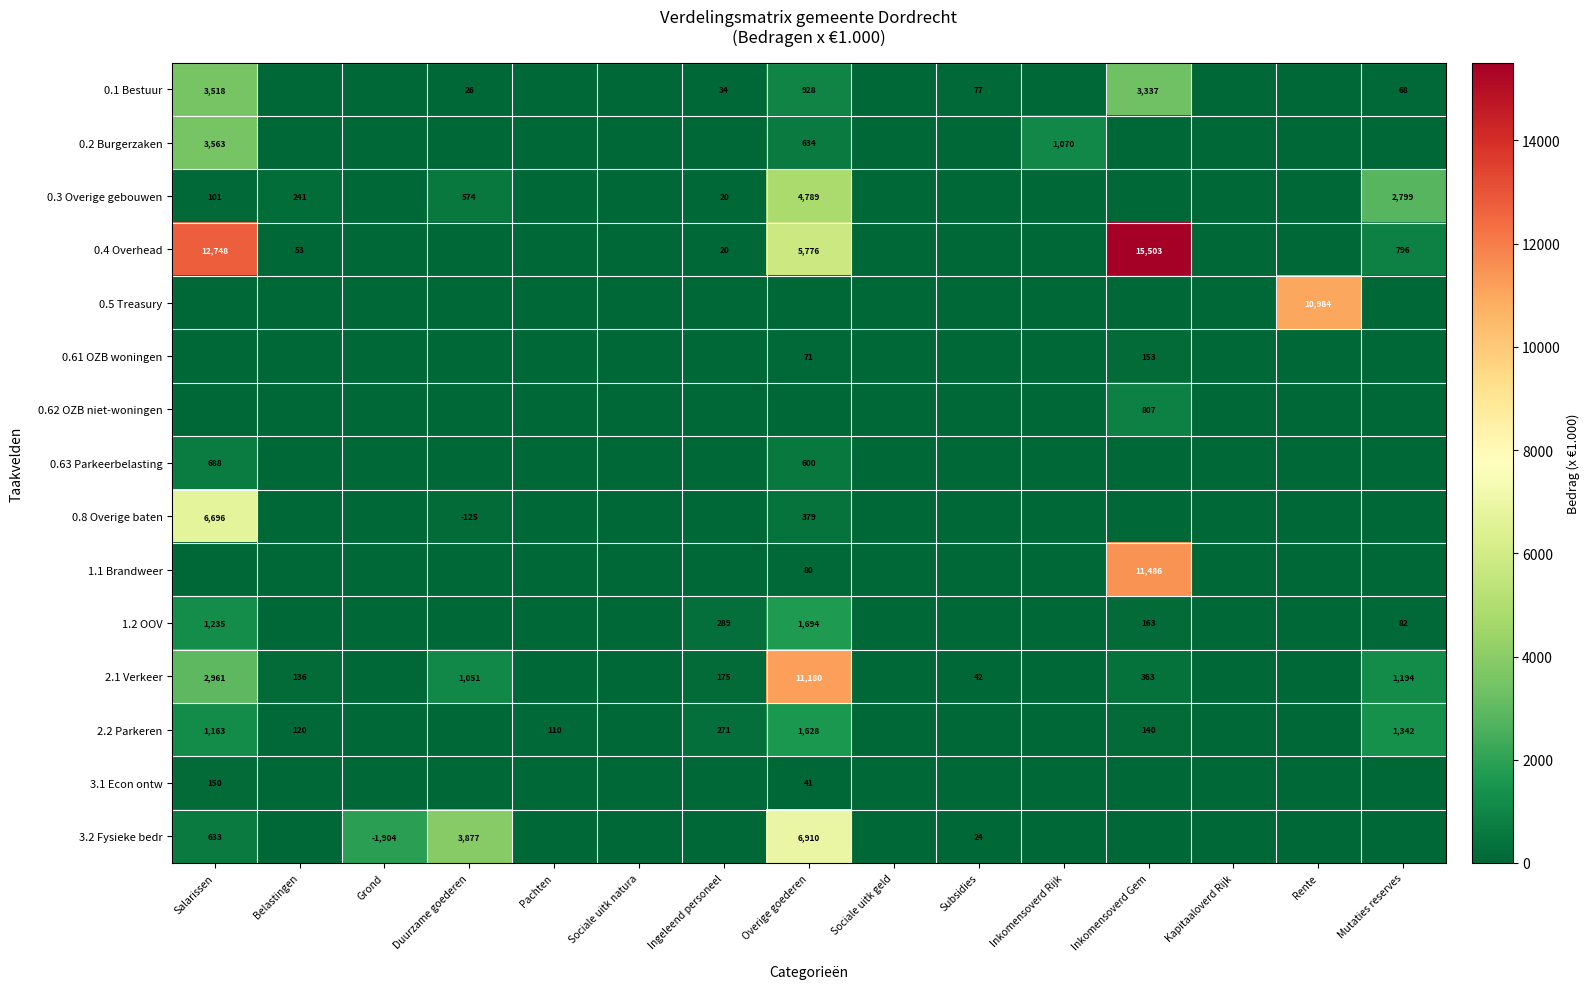

The 3.2 Fysieke bedr series shows 5884 at Duurzame goederen. True or false?

False